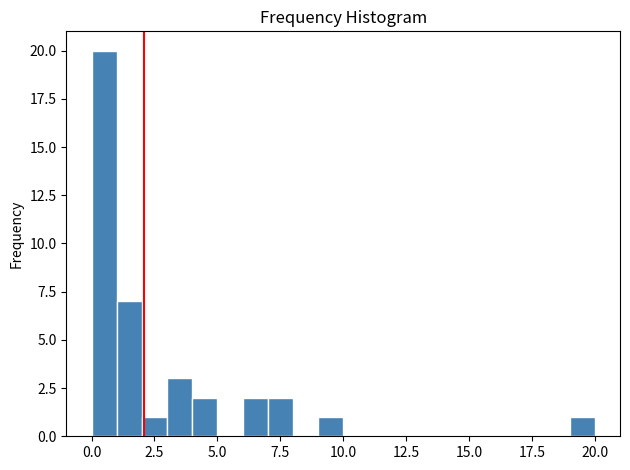

Read against the x-axis, roughly where is the centre of the tallest bar?

0.5